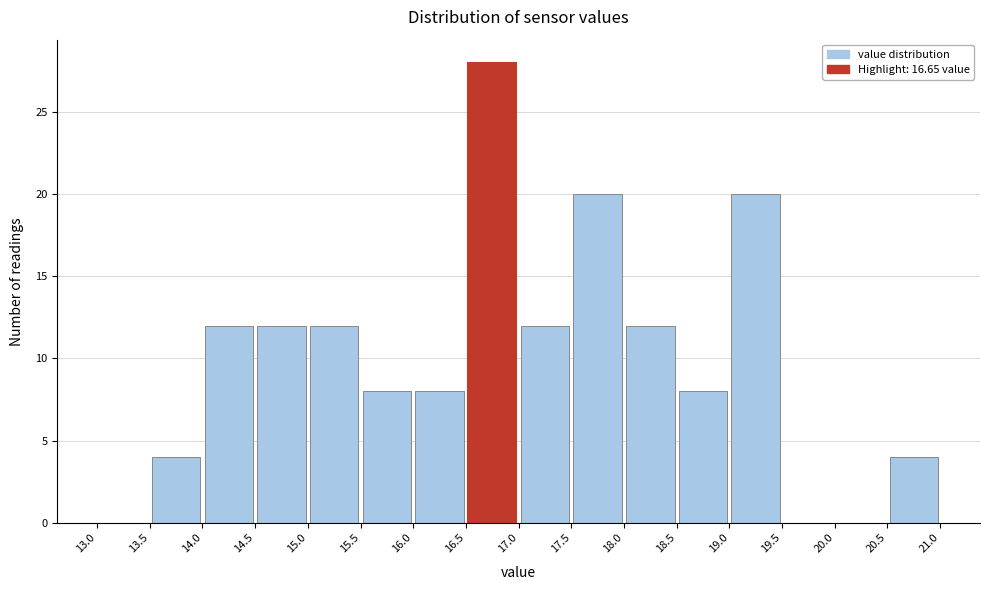

Reading left to right, list every bar in this chart as the range it spans on the x-axis followed by its height. The values are not printed on the chart, so give them approximately, as read against the axis.

13.0 to 13.5: 0
13.5 to 14.0: 4
14.0 to 14.5: 12
14.5 to 15.0: 12
15.0 to 15.5: 12
15.5 to 16.0: 8
16.0 to 16.5: 8
16.5 to 17.0: 28
17.0 to 17.5: 12
17.5 to 18.0: 20
18.0 to 18.5: 12
18.5 to 19.0: 8
19.0 to 19.5: 20
19.5 to 20.0: 0
20.0 to 20.5: 0
20.5 to 21.0: 4